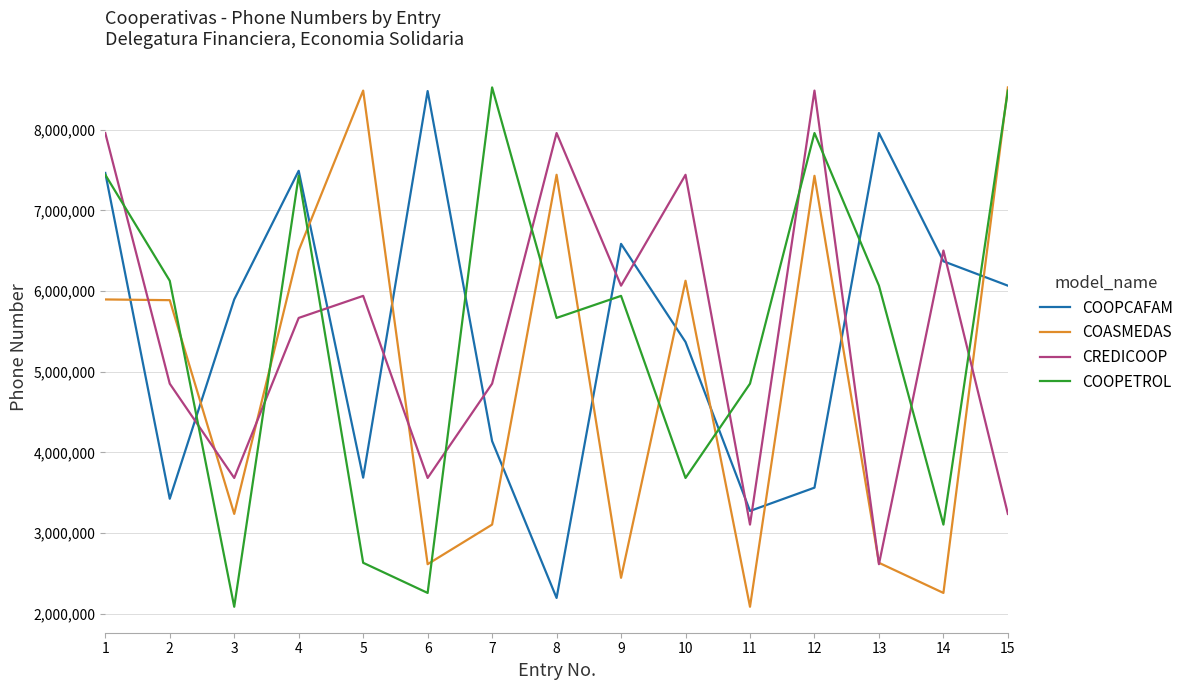

At which label does CREDICOOP reach its minimum?

13